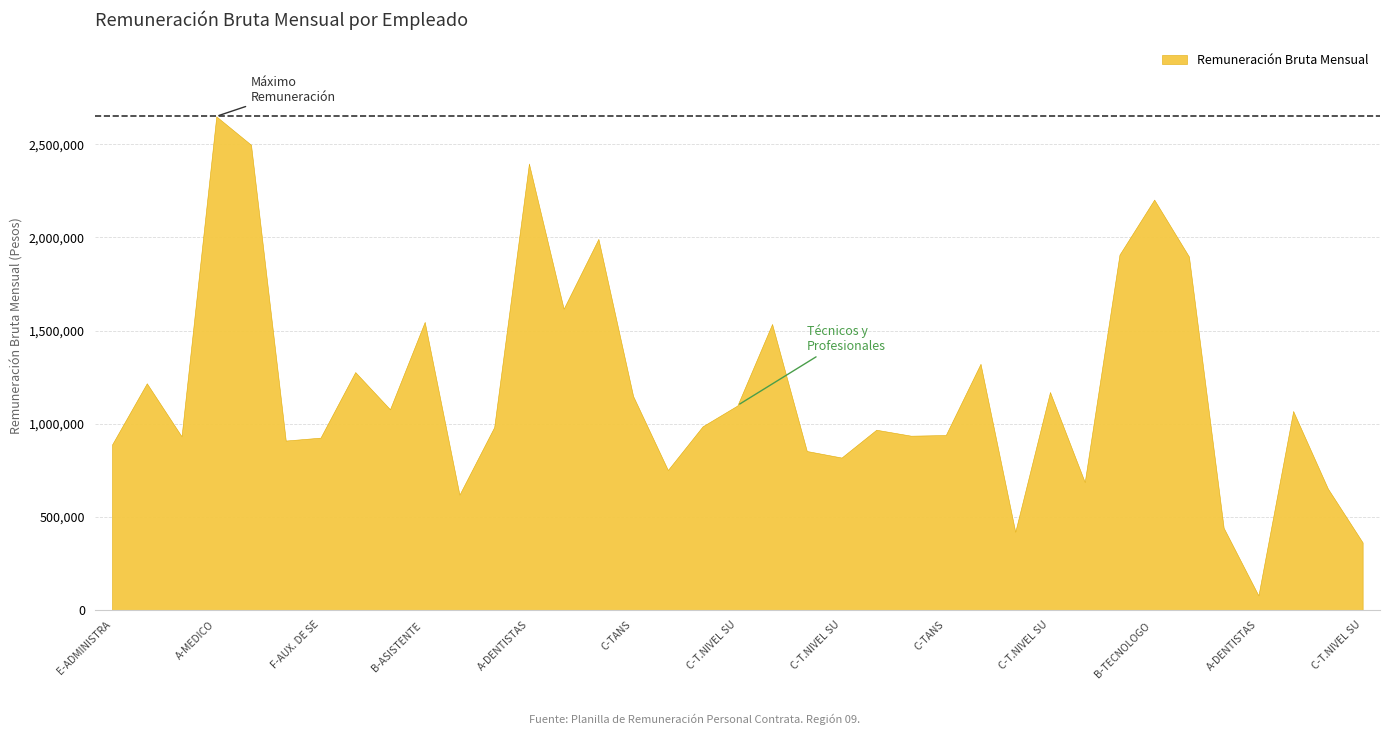

How many lines are shown in the chart?

1